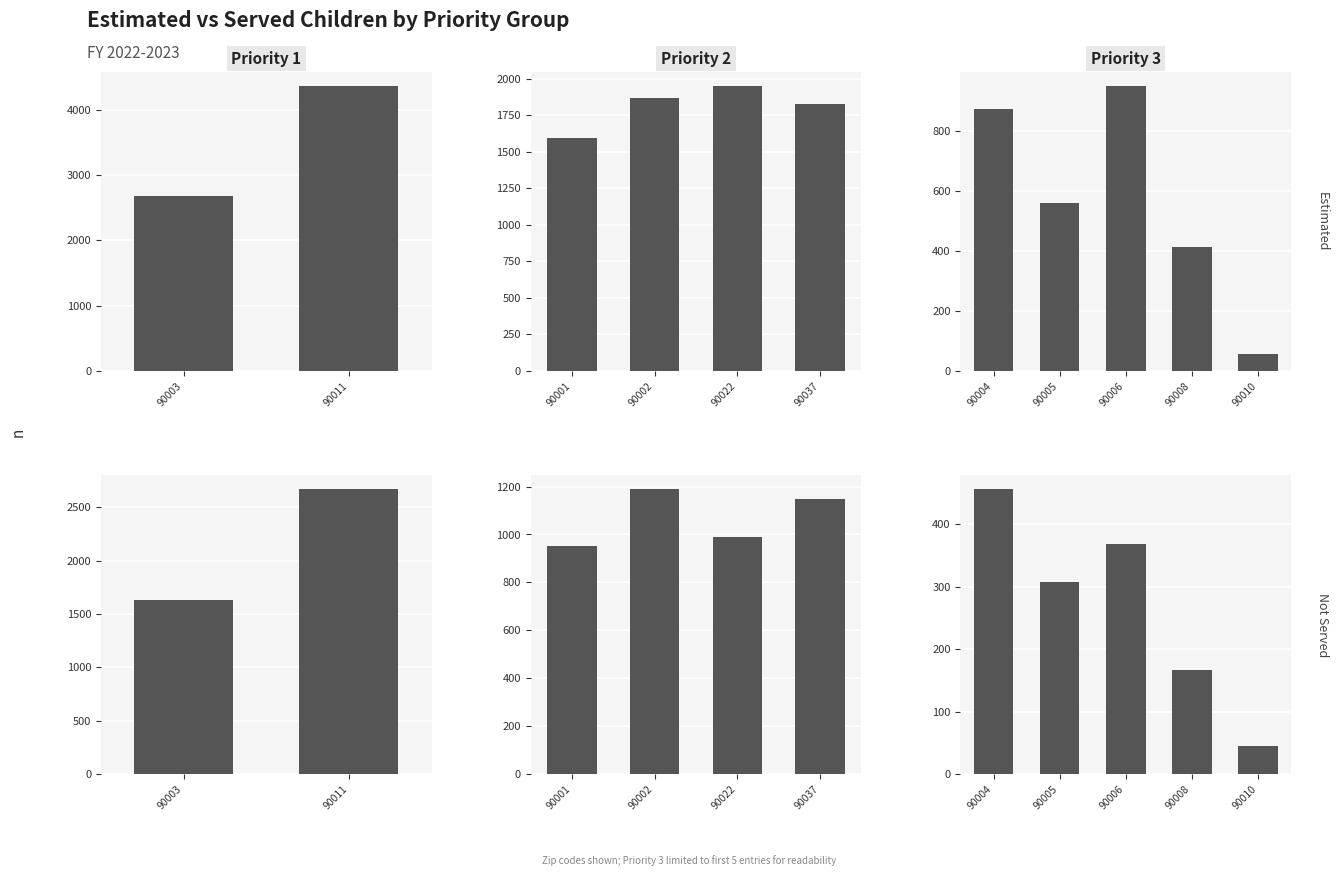

What is the spread (max minus min) of values at 90008?

246